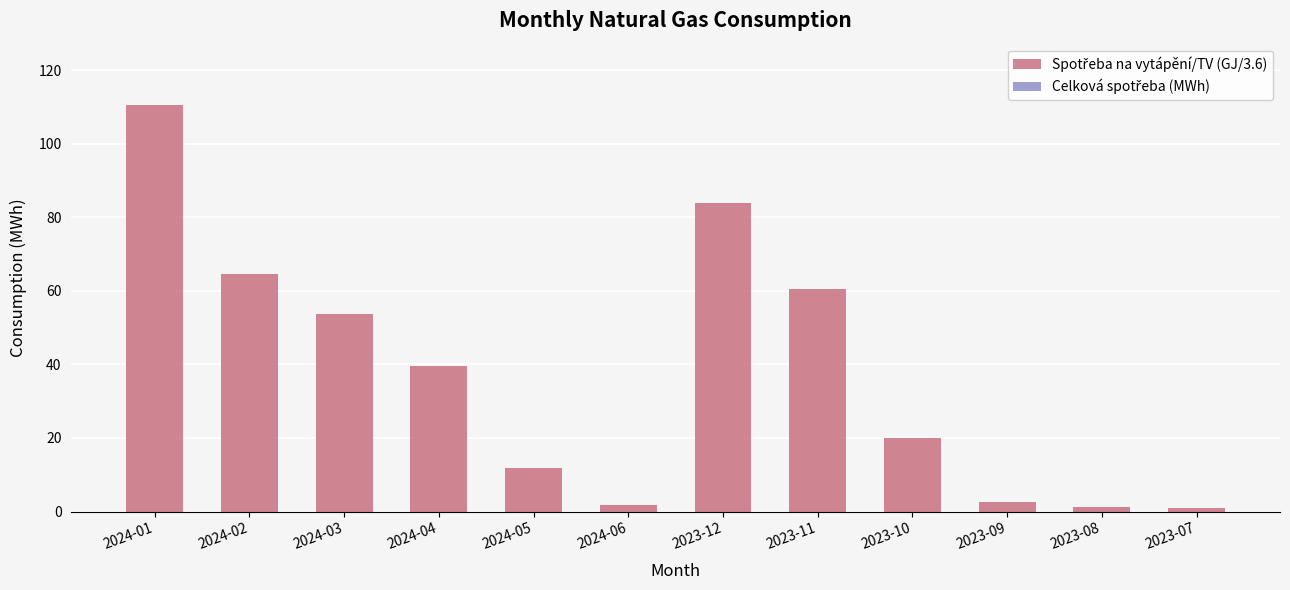

How many categories are shown in the chart?

12